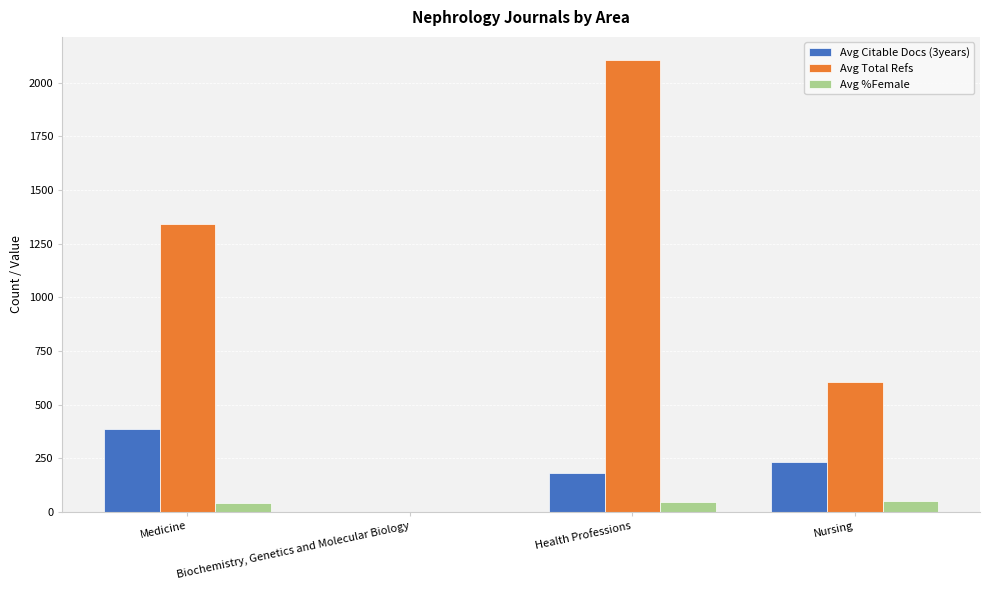

The Avg Citable Docs (3years) series shows 180.0 at Health Professions. True or false?

True